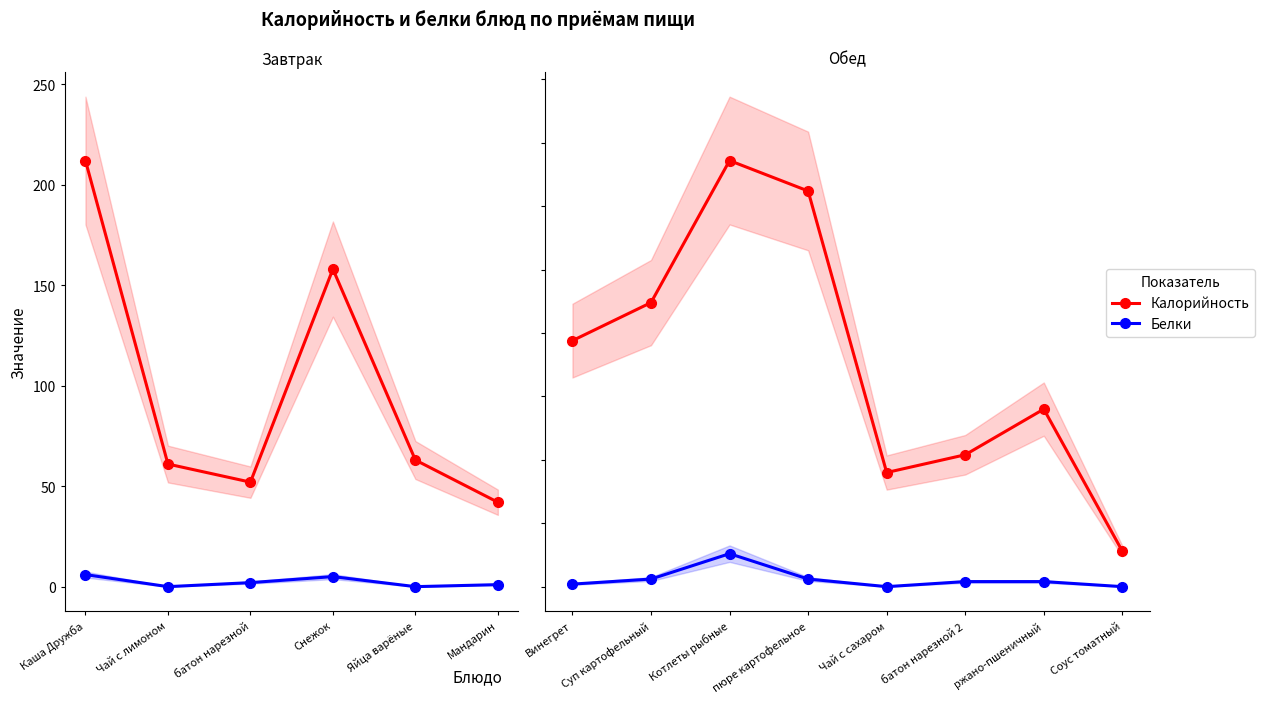

What are all the series names shown in the legend?

Калорийность, Белки